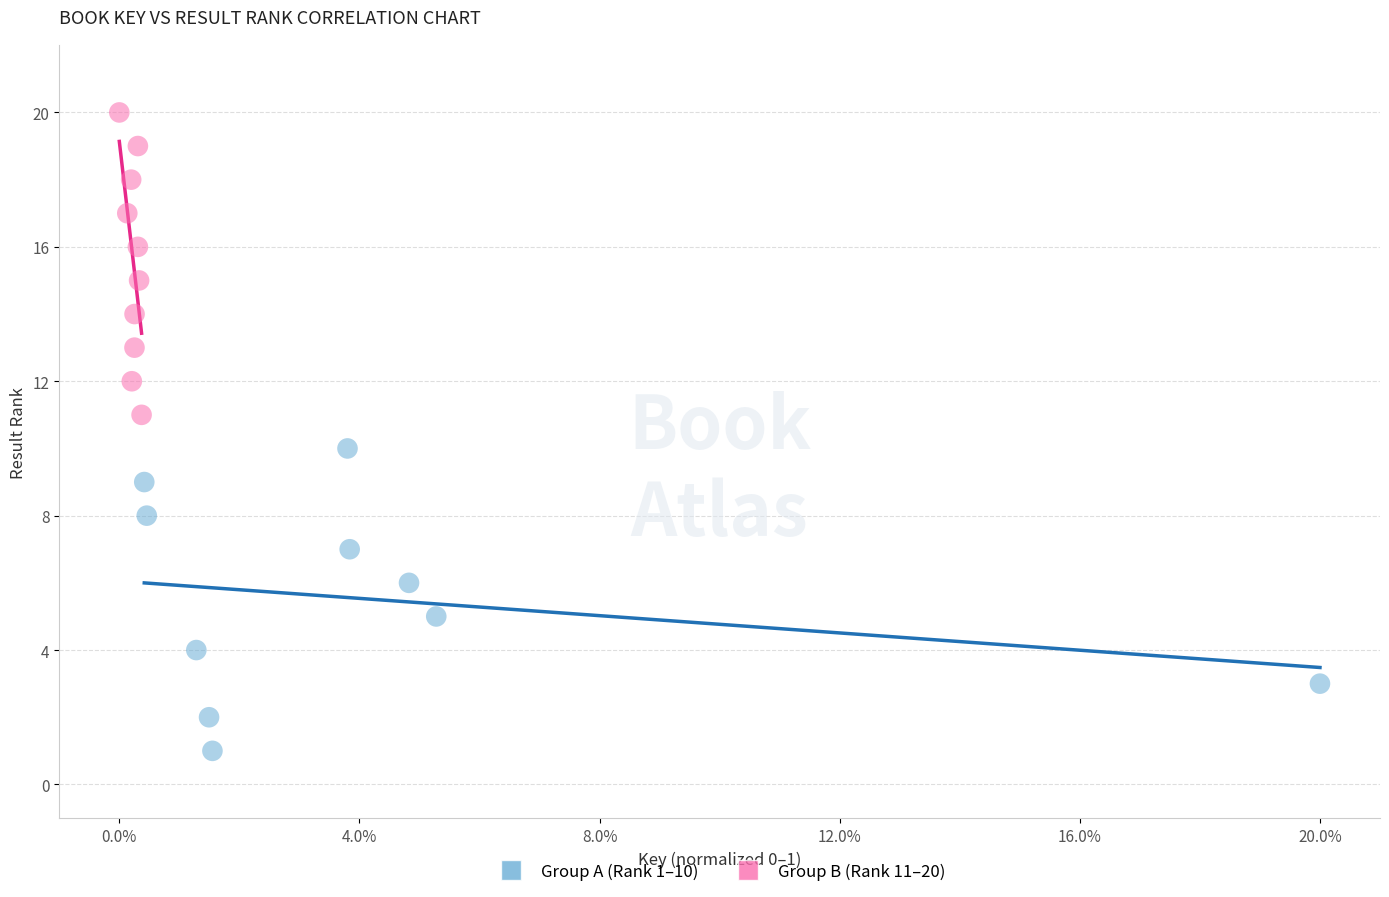

What are all the series names shown in the legend?

Group A (Rank 1–10), Group B (Rank 11–20)